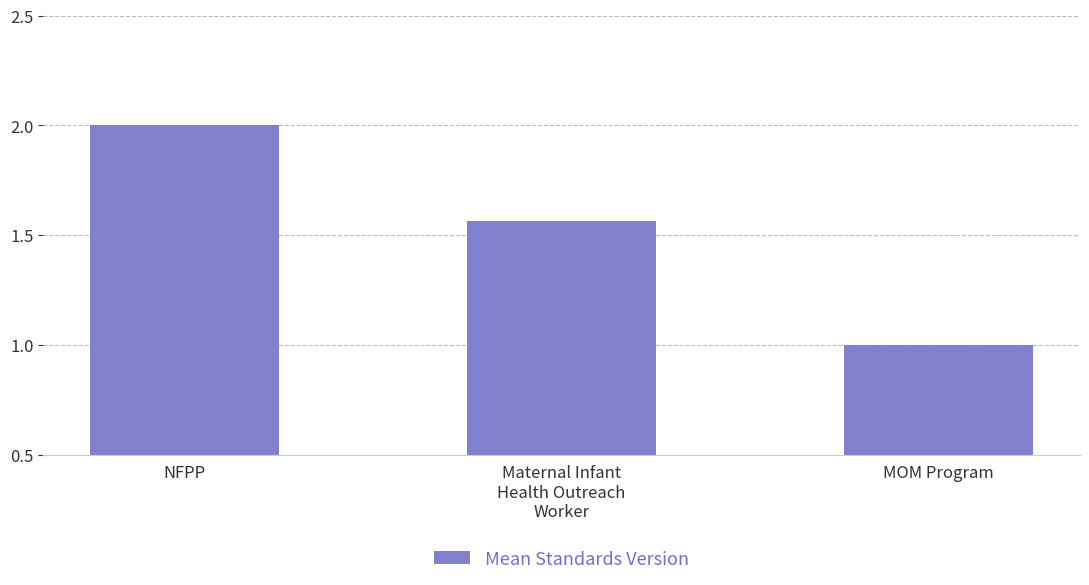

How many categories are shown in the chart?

3